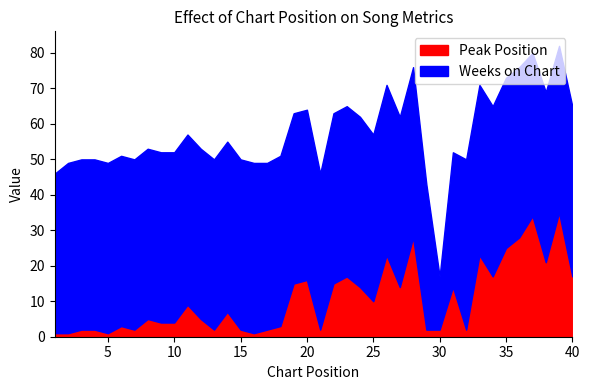

How many data points in Peak Position are above 7?

19